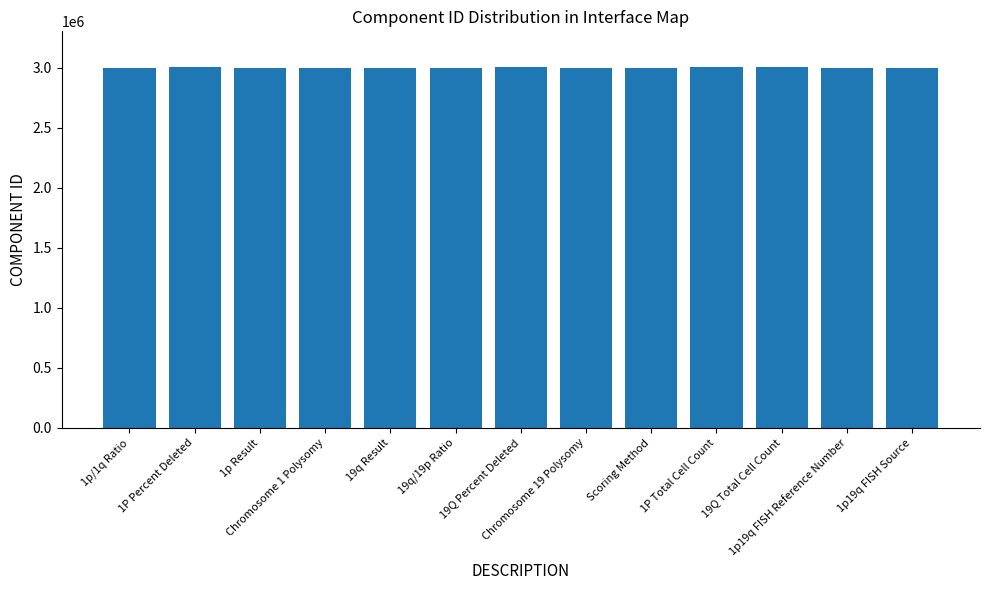

What is the ratio of the value at 1p/1q Ratio to the value at 19Q Total Cell Count?

1.0